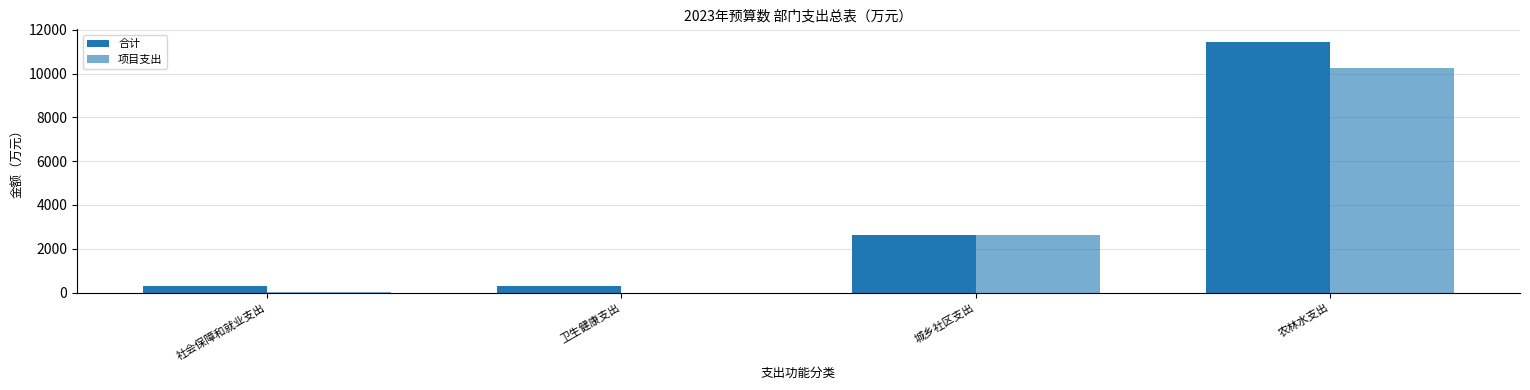

Reading left to right, transcribe all the data shown in this chart.

合计: 社会保障和就业支出=282.5	卫生健康支出=275.1	城乡社区支出=2643.8	农林水支出=11451.0
项目支出: 社会保障和就业支出=11.4	卫生健康支出=0.0	城乡社区支出=2643.8	农林水支出=10256.6